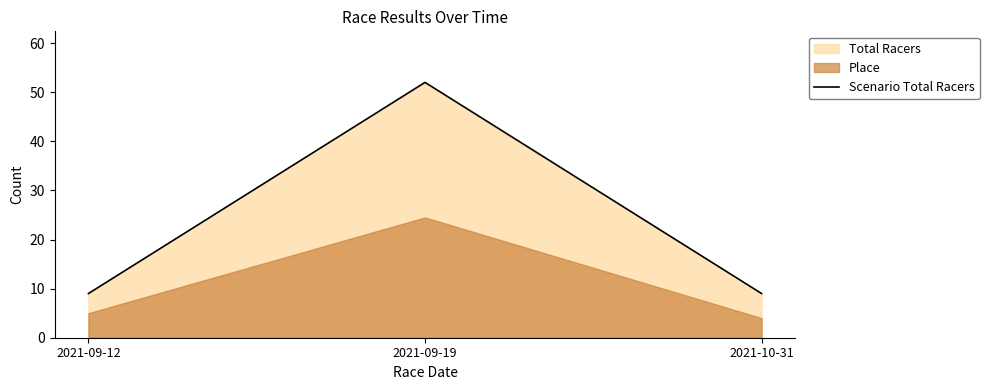

Rank the categories by value from highest to lowest.

2021-09-19, 2021-09-12, 2021-10-31